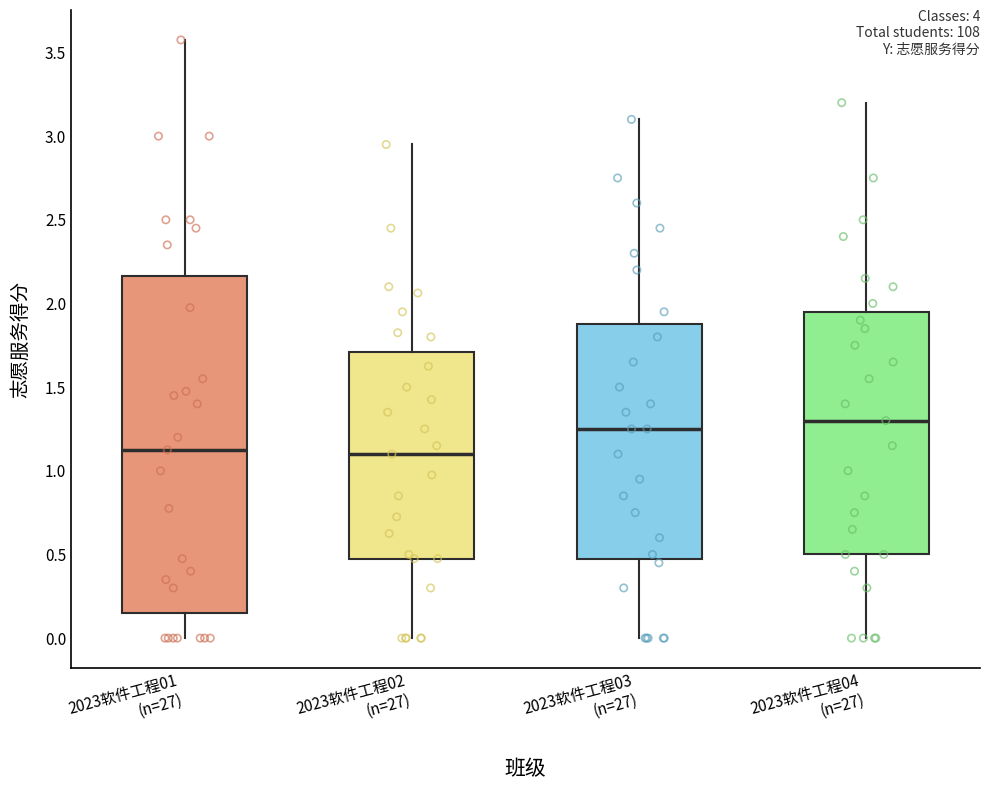

Where does the lower whisker of the box for 2023软件工程01 (n=27) end on the y-axis? The values are not printed on the chart, so give them approximately, as read against the axis.

0.00